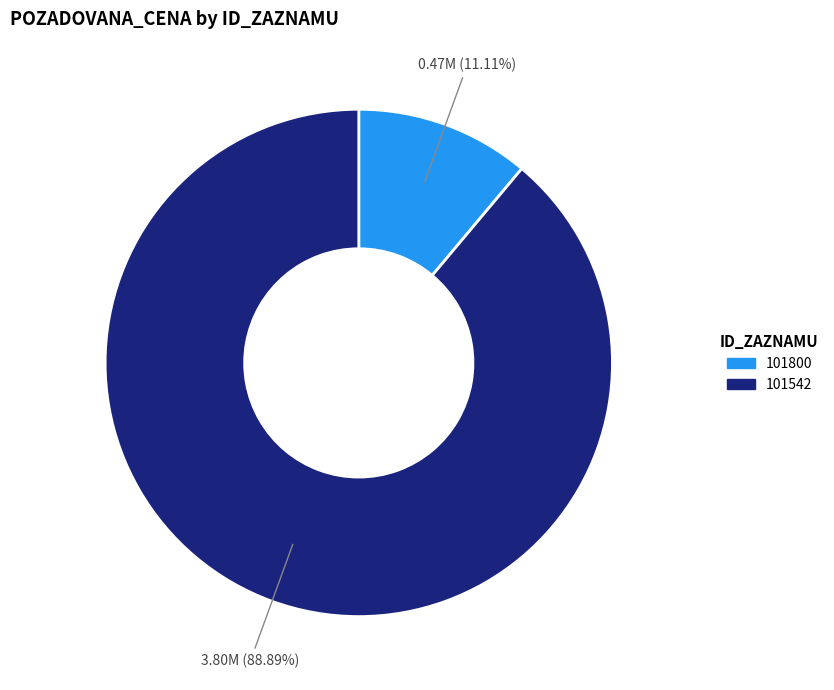

True or false: 101800 accounts for 4% of the total.

False